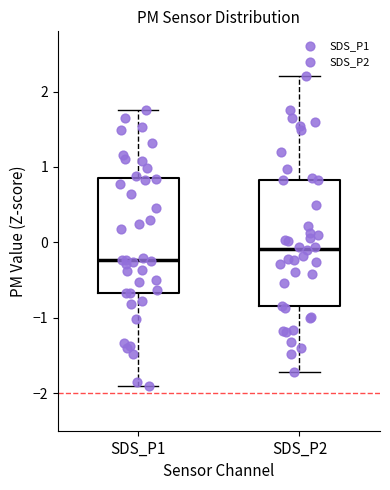

Which box's median line is the lowest?

SDS_P1